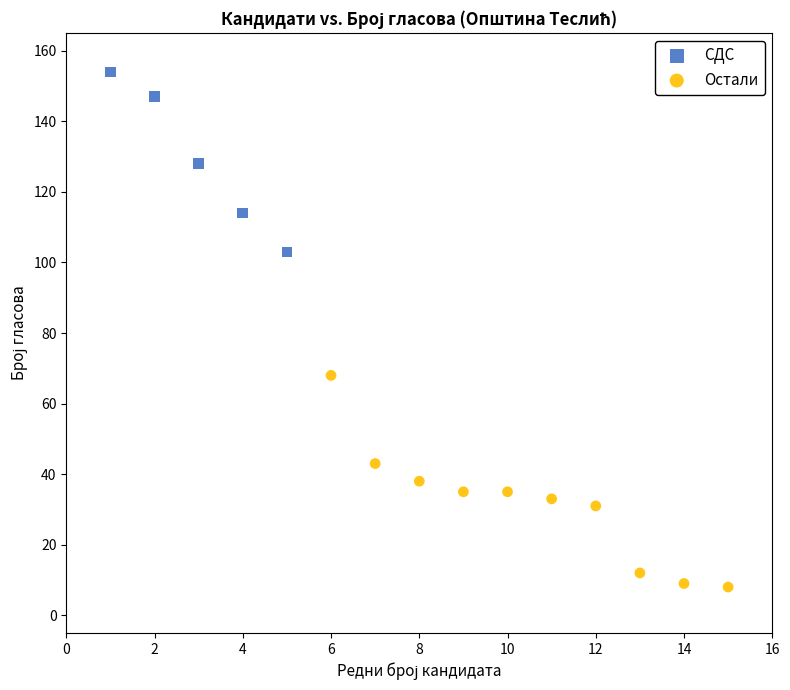

Which series reaches the minimum Y coordinate?

Остали